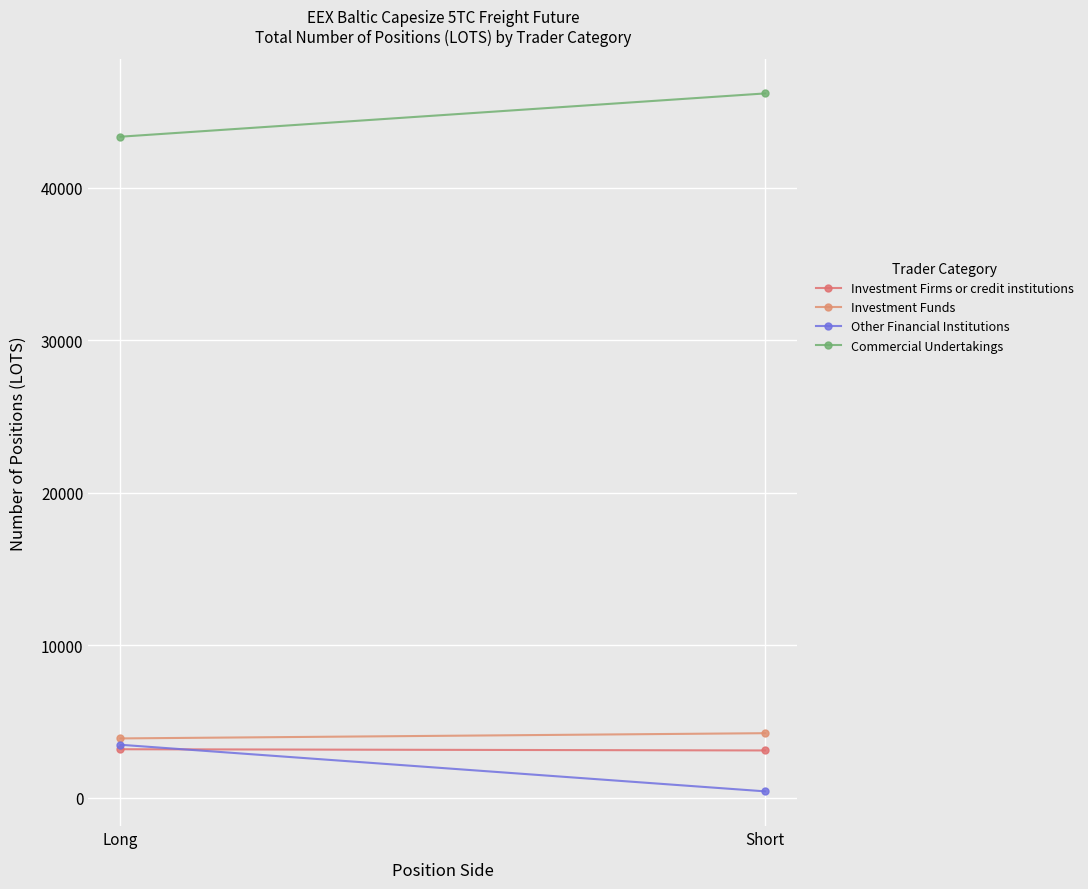

At which label does Investment Firms or credit institutions first exceed 3182?

Long